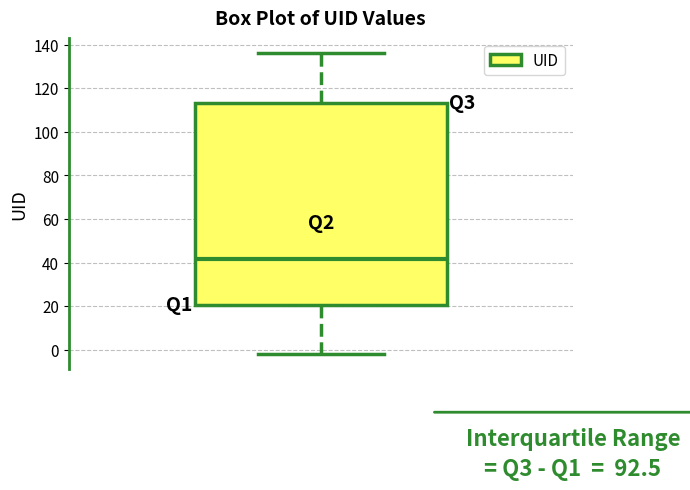

Where is the lower edge of the box on the y-axis? The values are not printed on the chart, so give them approximately, as read against the axis.

20